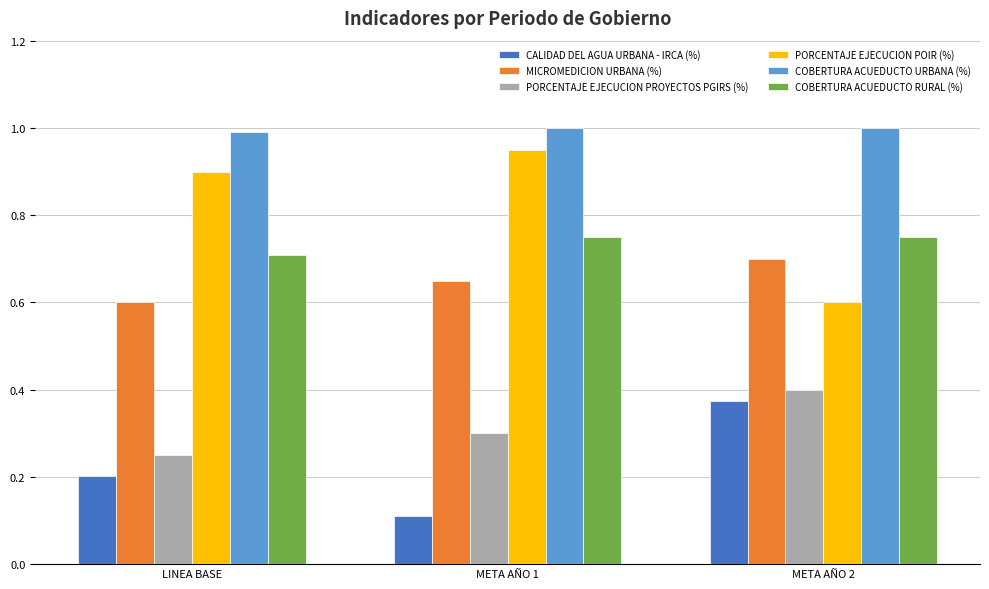

Is it true that COBERTURA ACUEDUCTO URBANA (%) equals 1.0 at META AÑO 2?

True